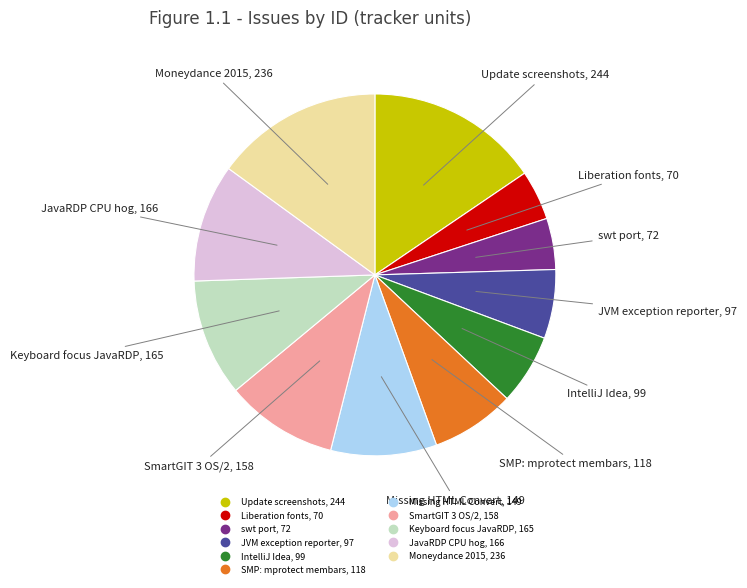

Does any single category account for the majority?

No